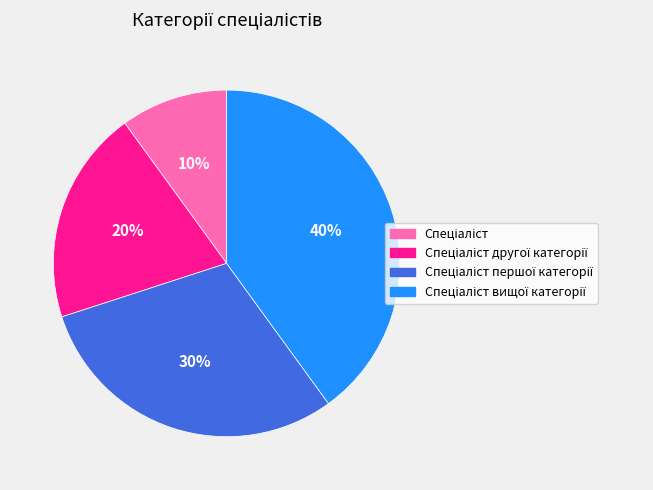

Is there any slice that represents more than half of the pie?

No